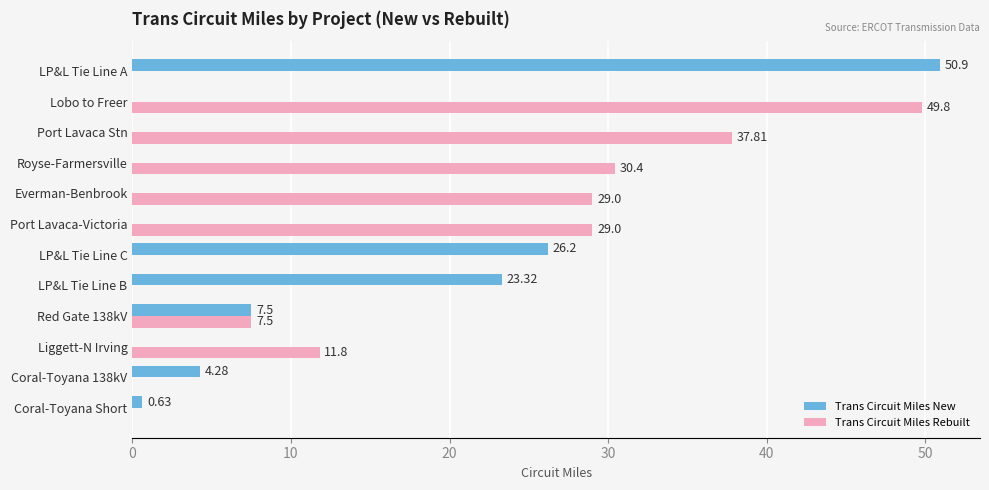

How many values in Trans Circuit Miles Rebuilt are above zero?

7